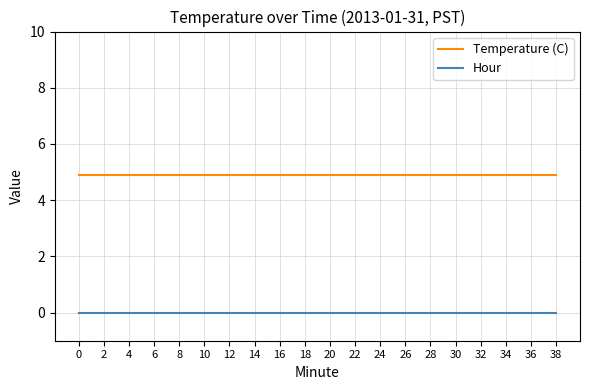

Is this an area chart (filled region under the line)?

No